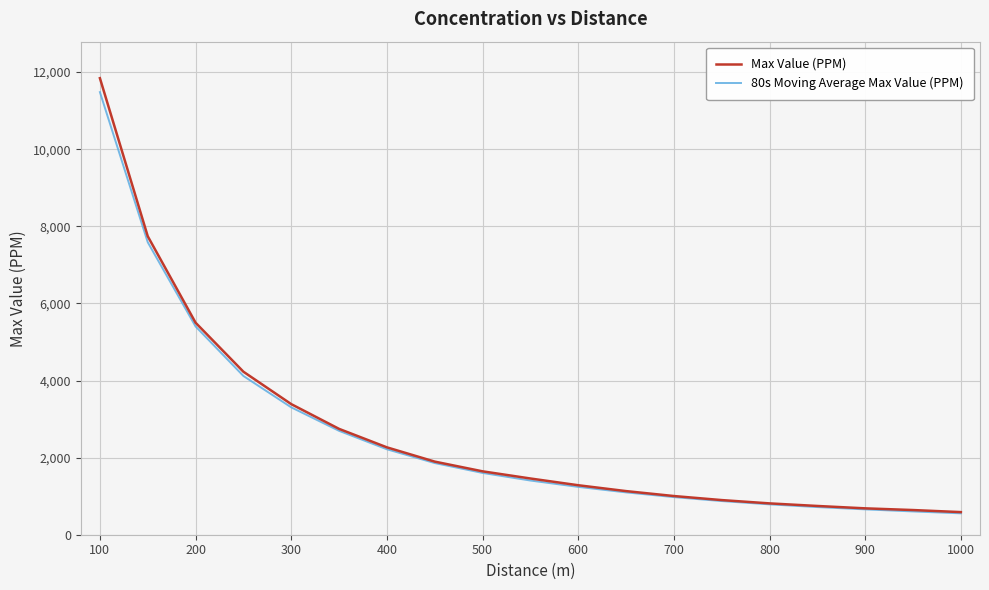

Does the chart have visible grid lines?

Yes